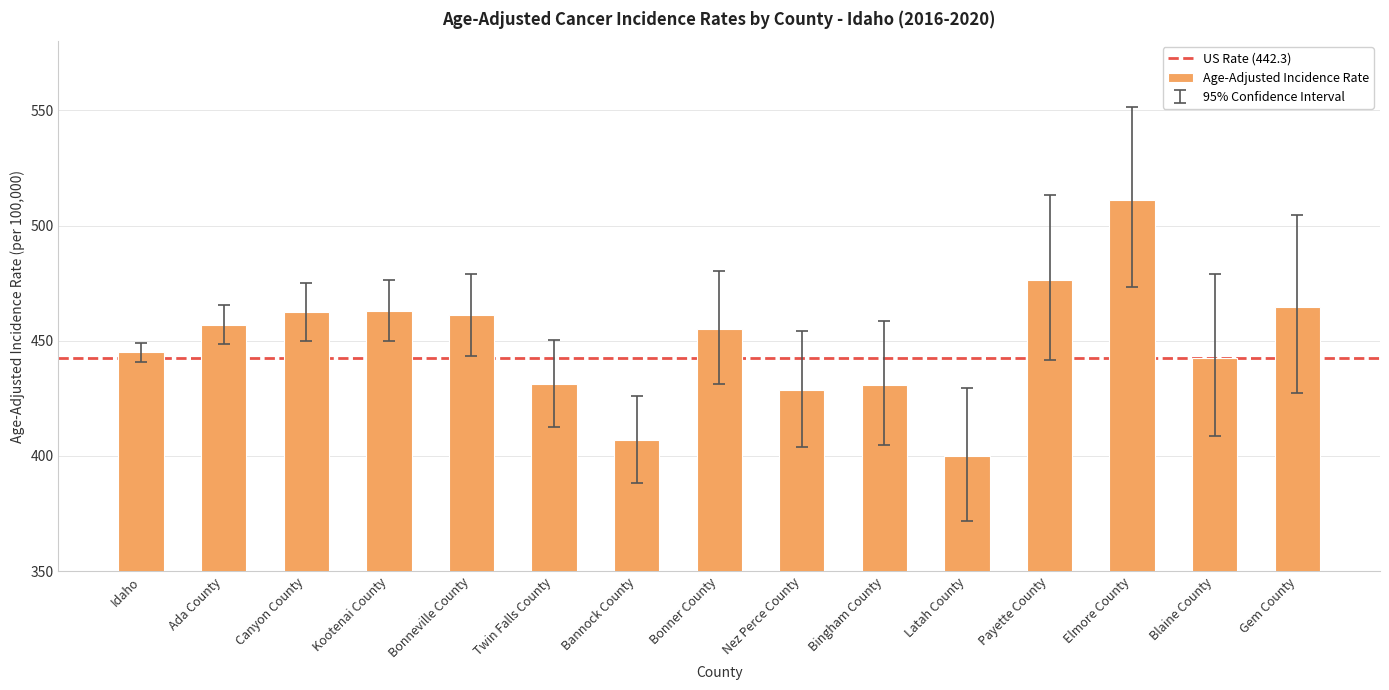

Does the chart contain any negative values?

No